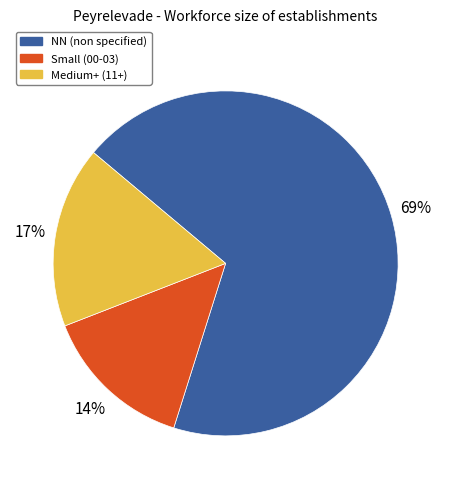

Which category accounts for the majority?

NN (non specified)